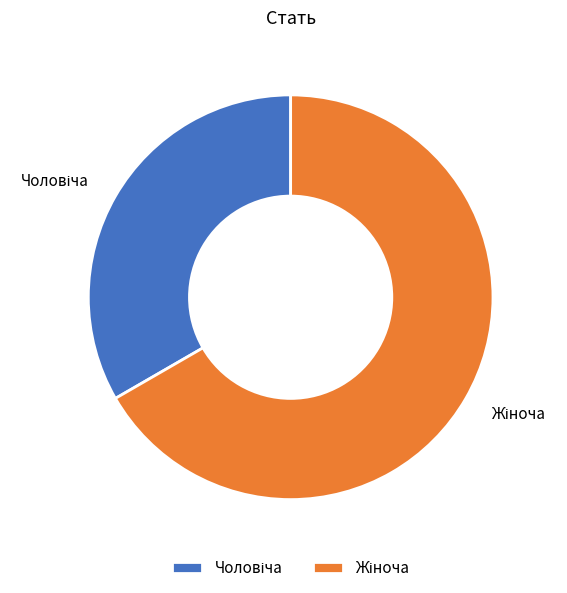

Is there any slice that represents more than half of the pie?

Yes